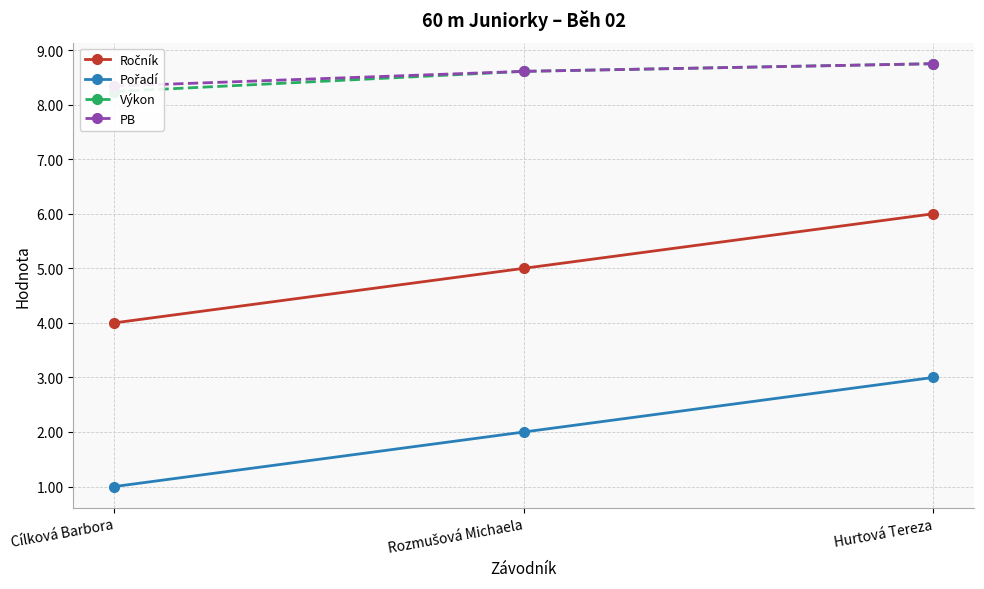

How many lines are shown in the chart?

4